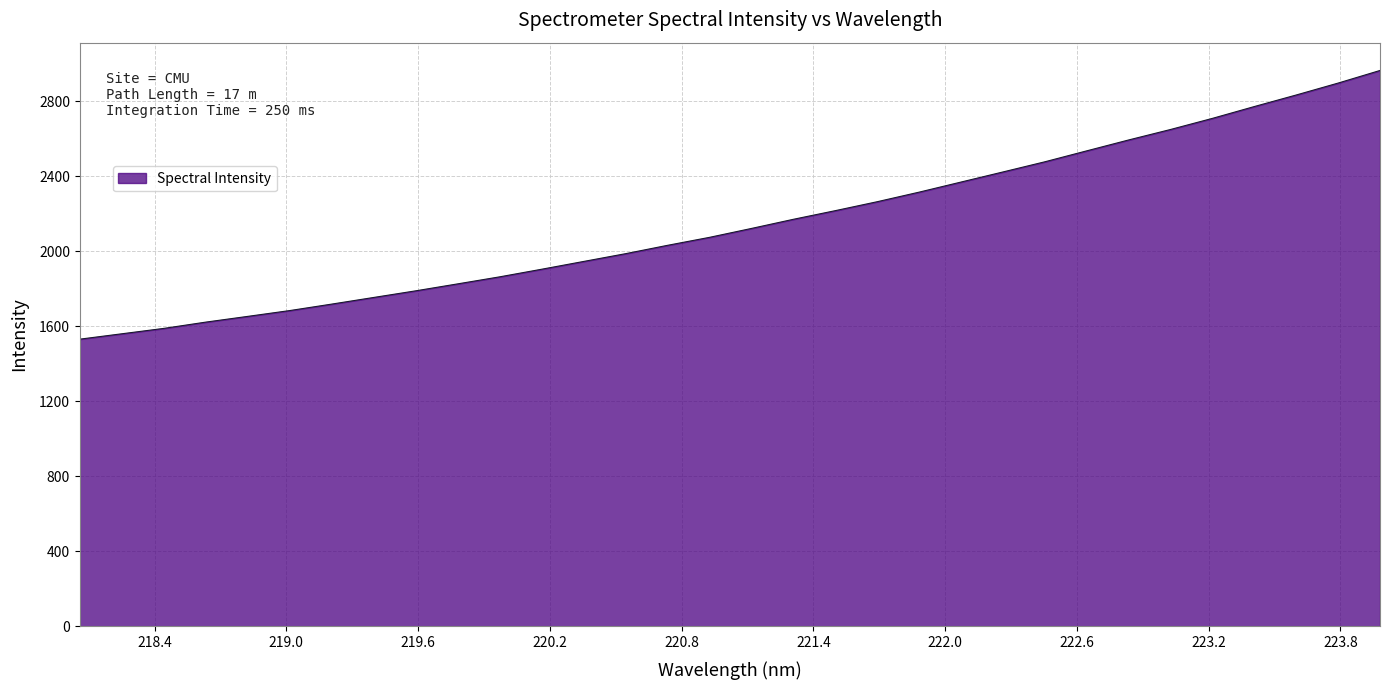

What is the smallest value displayed?

1531.8